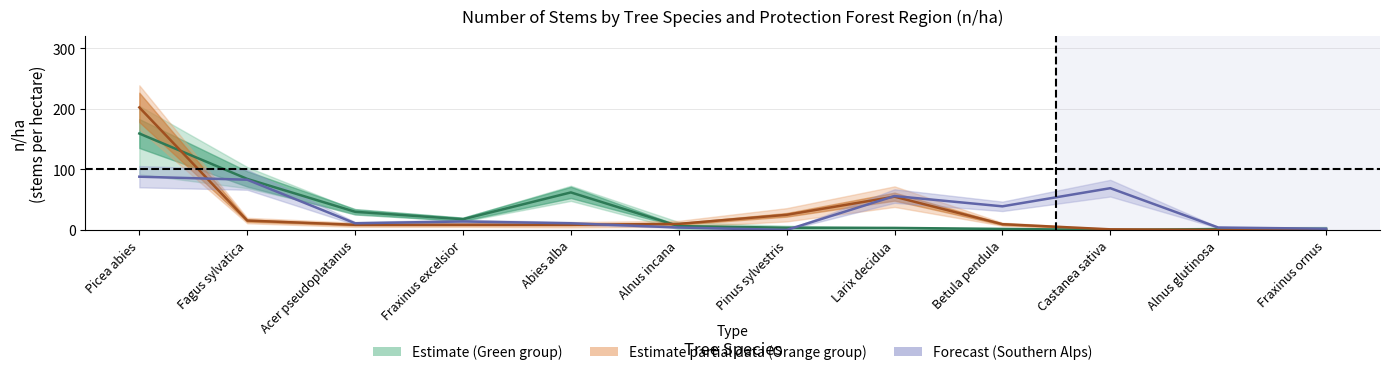

List the labels in order of value, smallest first.

Castanea sativa, Alnus glutinosa, Betula pendula, Fraxinus ornus, Larix decidua, Pinus sylvestris, Alnus incana, Fraxinus excelsior, Acer pseudoplatanus, Abies alba, Fagus sylvatica, Picea abies